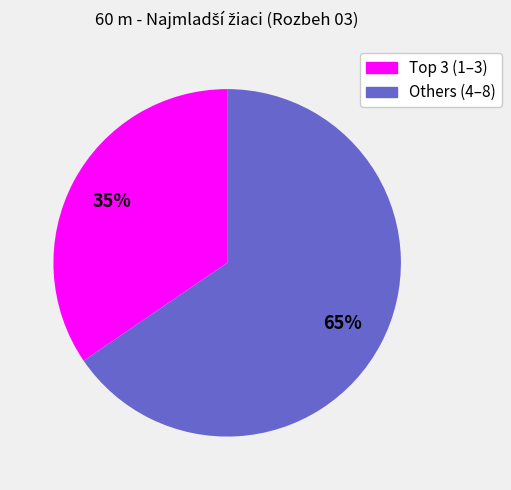

To the nearest percent, what is the average slice percentage?

50%